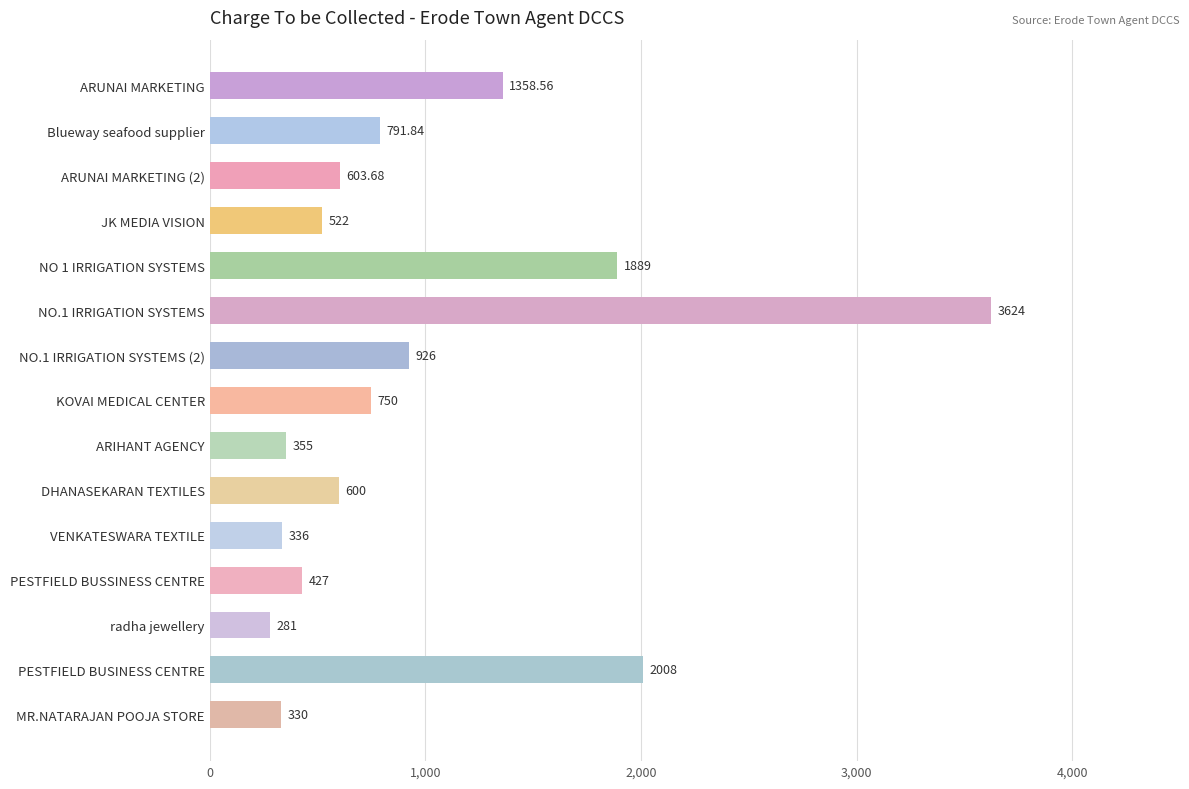

What is the change in value from NO 1 IRRIGATION SYSTEMS to NO.1 IRRIGATION SYSTEMS (2)?

-963.0